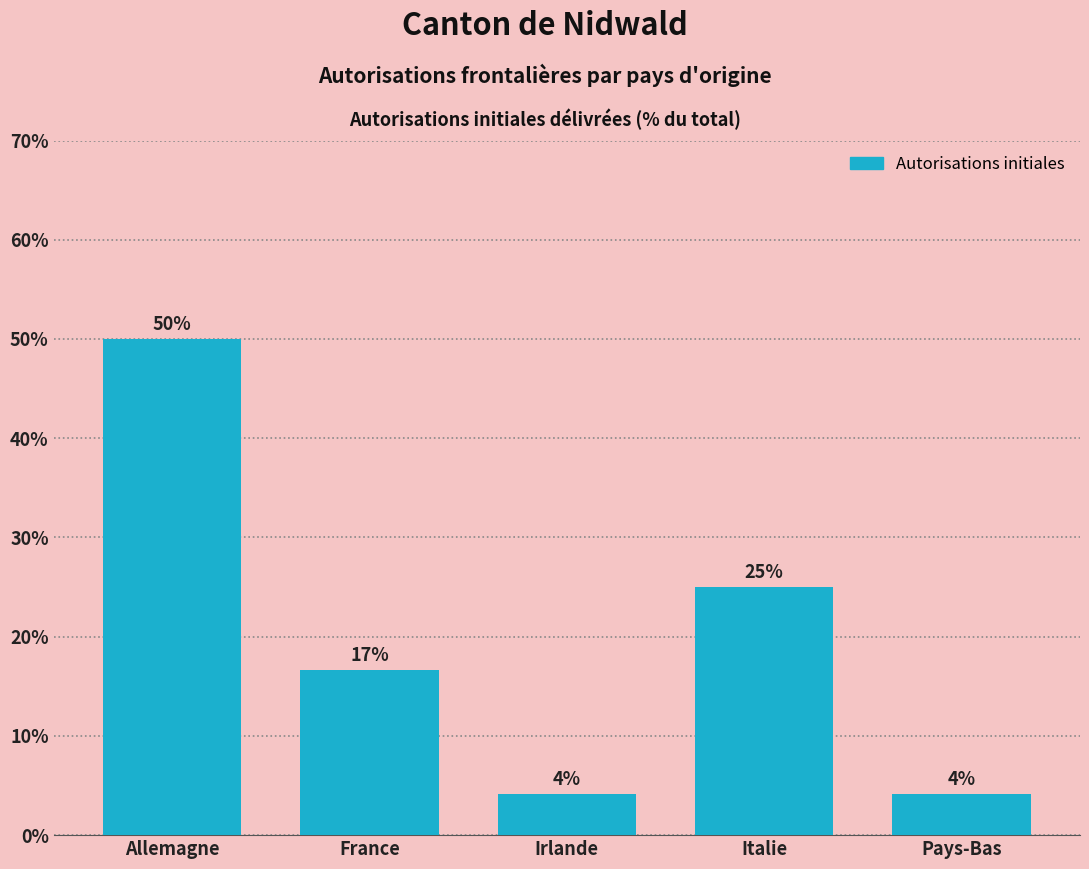

How many bars are there in total?

5